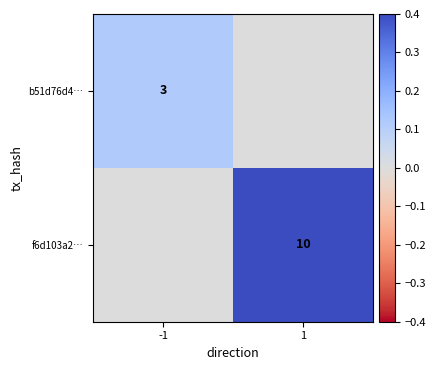

True or false: f6d103a2… has a value of 3 at 1.

False